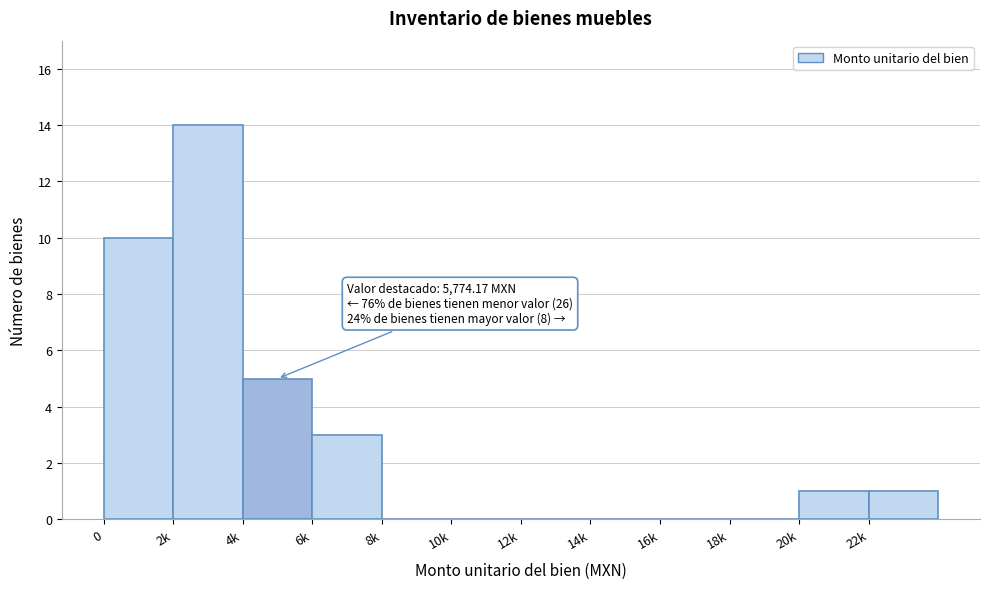

Reading right to left, list all the values displayed in this chart.

22k=1	20k=1	18k=0	16k=0	14k=0	12k=0	10k=0	8k=0	6k=3	4k=5	2k=14	0=10